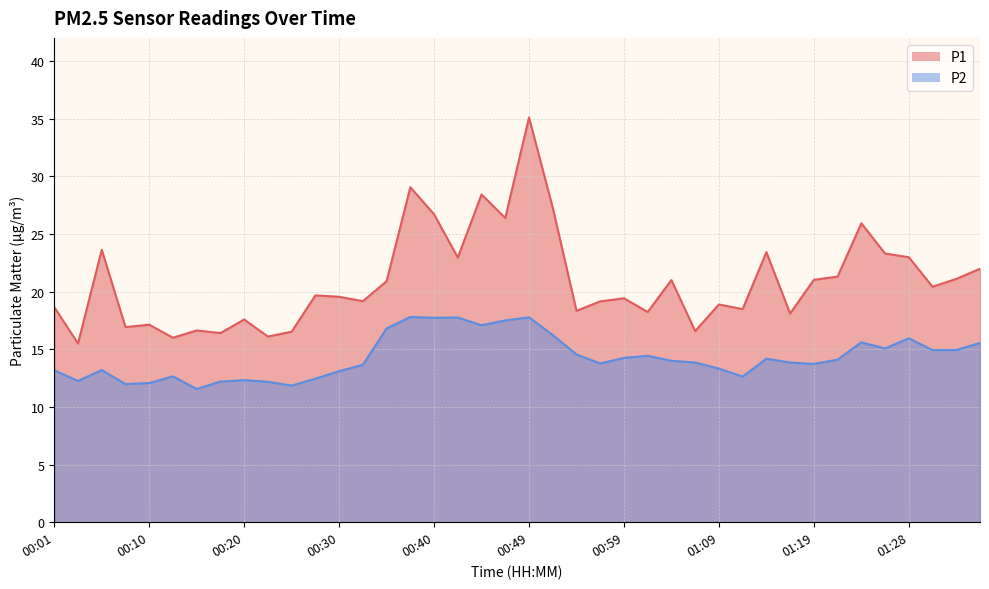

Which series has the widest spread of values?

P1